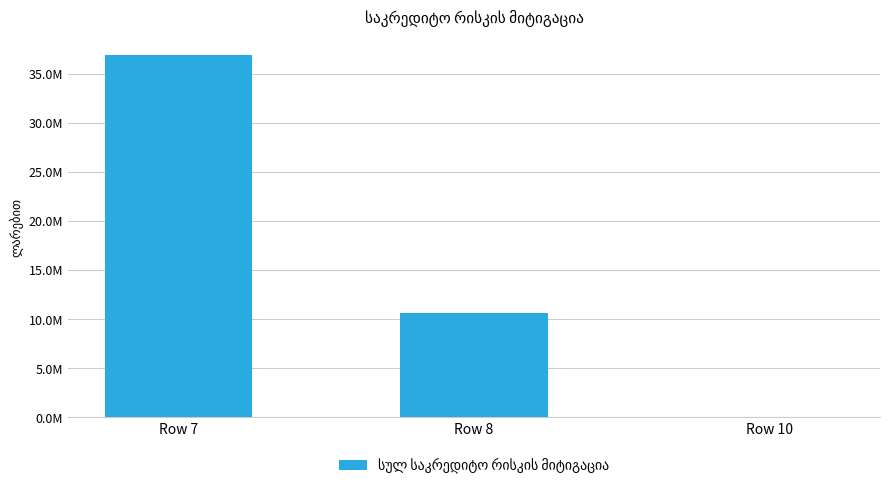

What is the value of the 1st bar from the left?

36948899.4